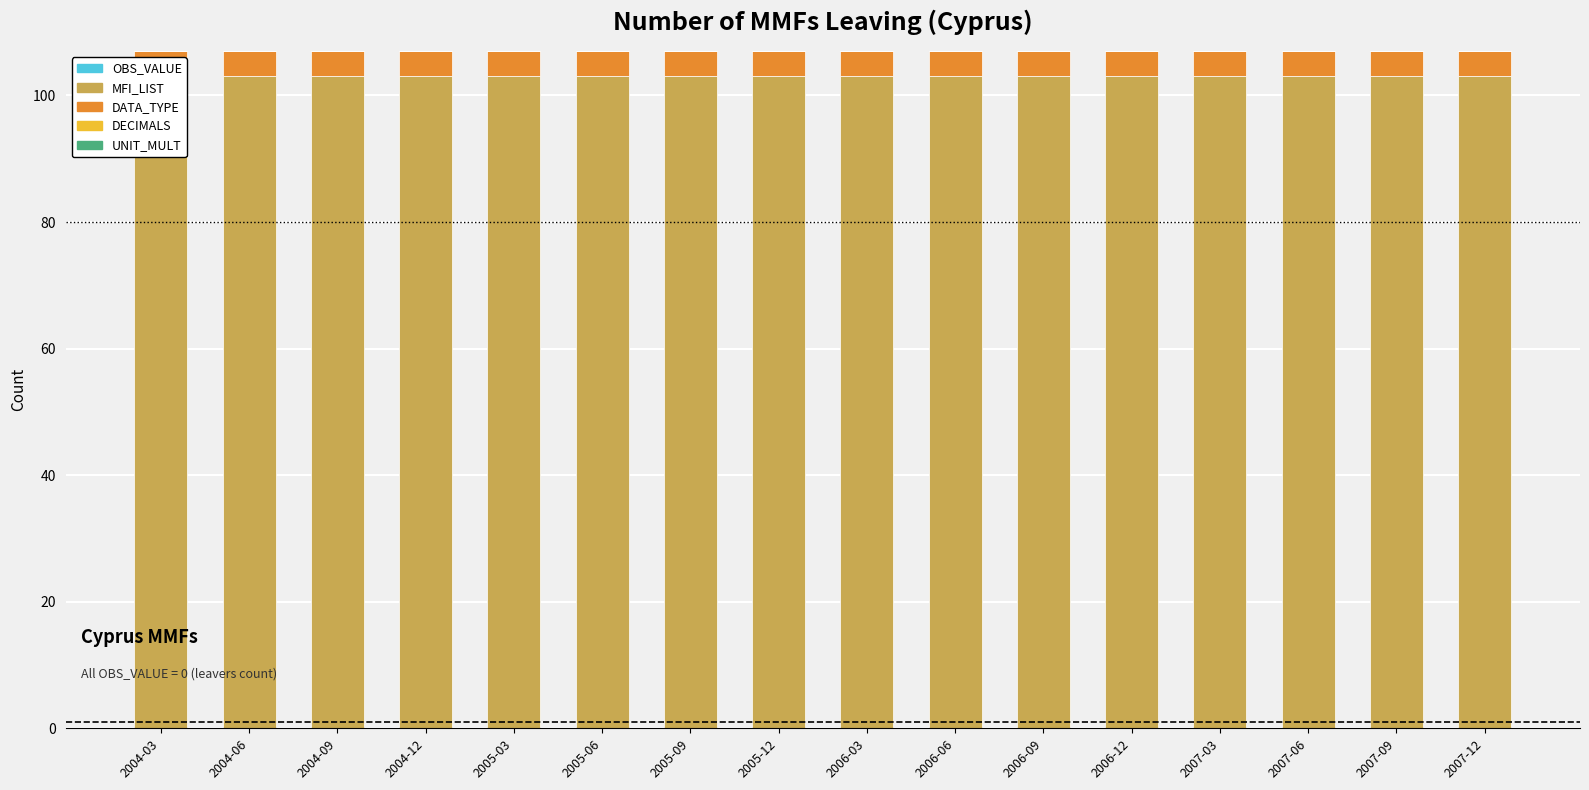

Between 2005-06 and 2007-06, which series saw the biggest shift?

OBS_VALUE